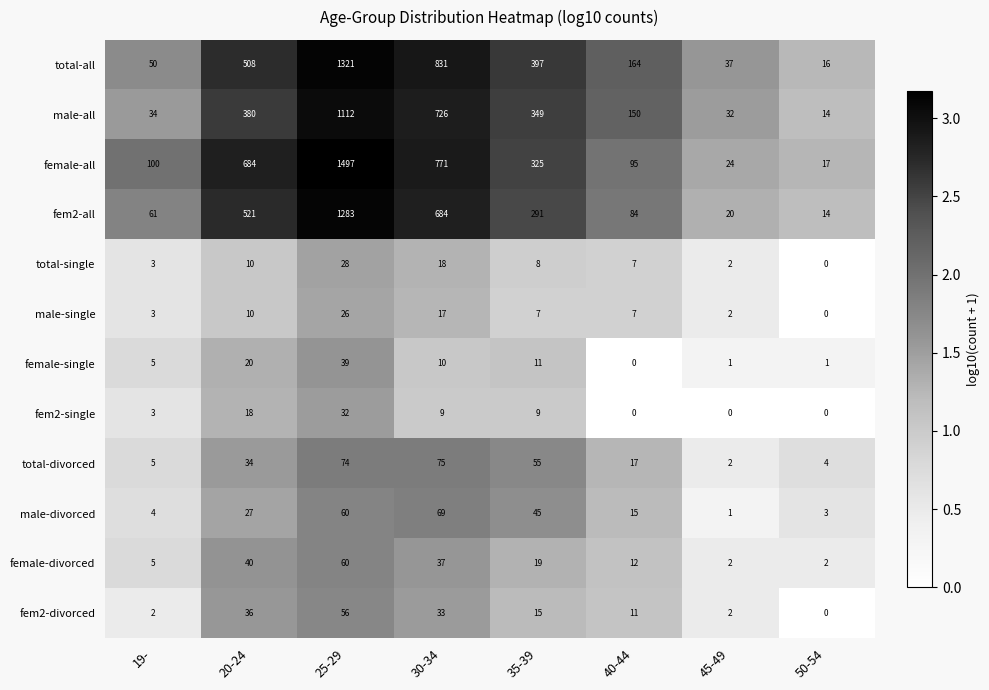

How many data points does each series have?

8